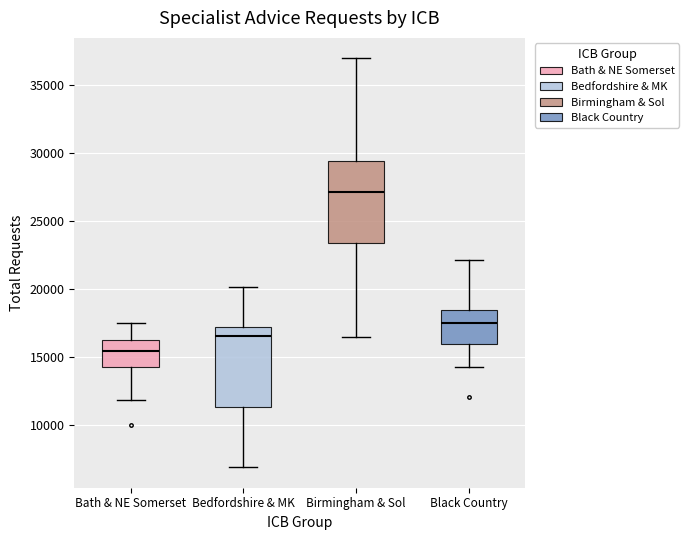

Reading left to right, read every box against the y-axis: the position of its median line, the range the box covers, and the ends of its whiskers. The values are not printed on the chart, so give them approximately, as read against the axis.

Bath & NE Somerset: median 15500, box 14500 to 16500, whiskers 12000 to 17500
Bedfordshire & MK: median 16500, box 11500 to 17000, whiskers 7000 to 20000
Birmingham & Sol: median 27000, box 23500 to 29500, whiskers 16500 to 37000
Black Country: median 17500, box 16000 to 18500, whiskers 14500 to 22000